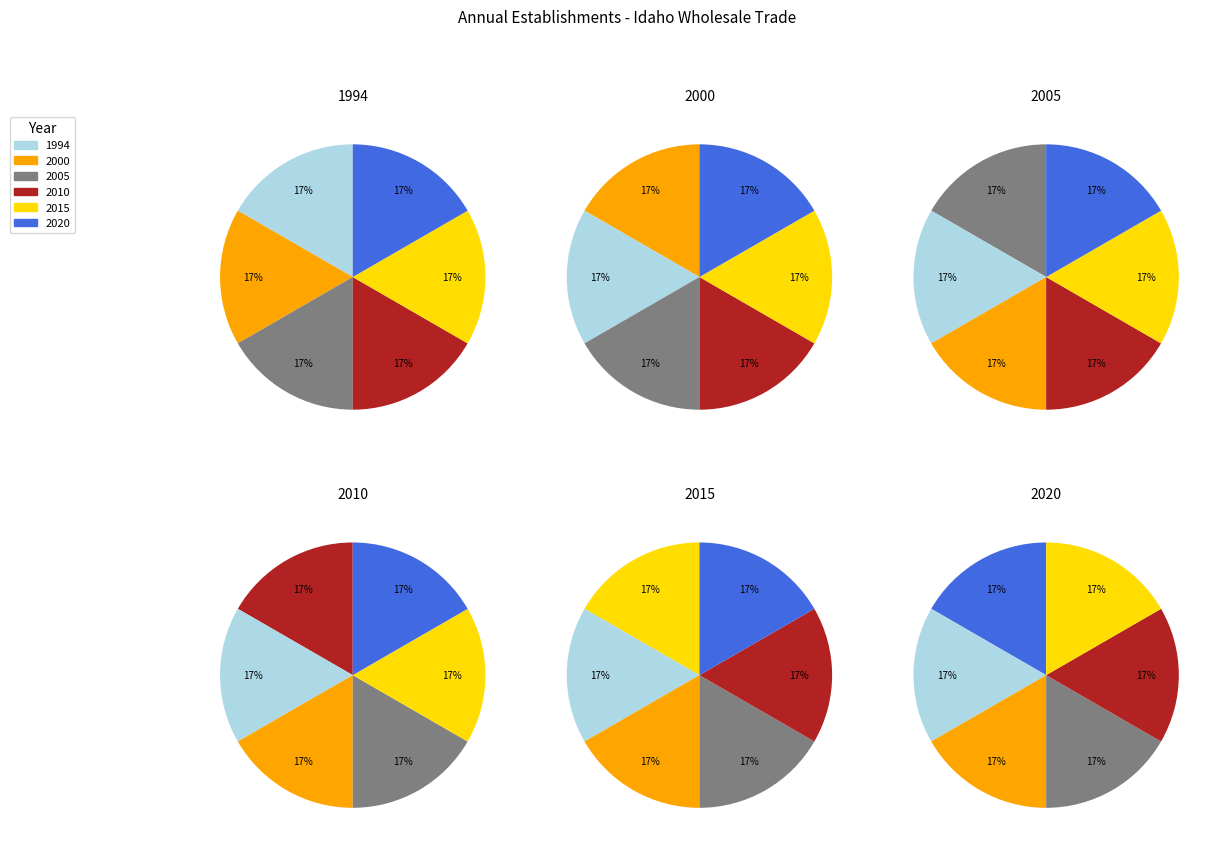

Is there a majority slice in this chart?

No